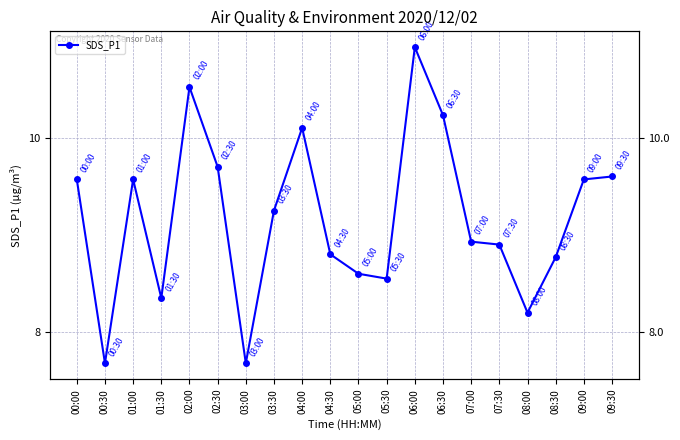

Which label corresponds to the largest value in the chart?

06:00